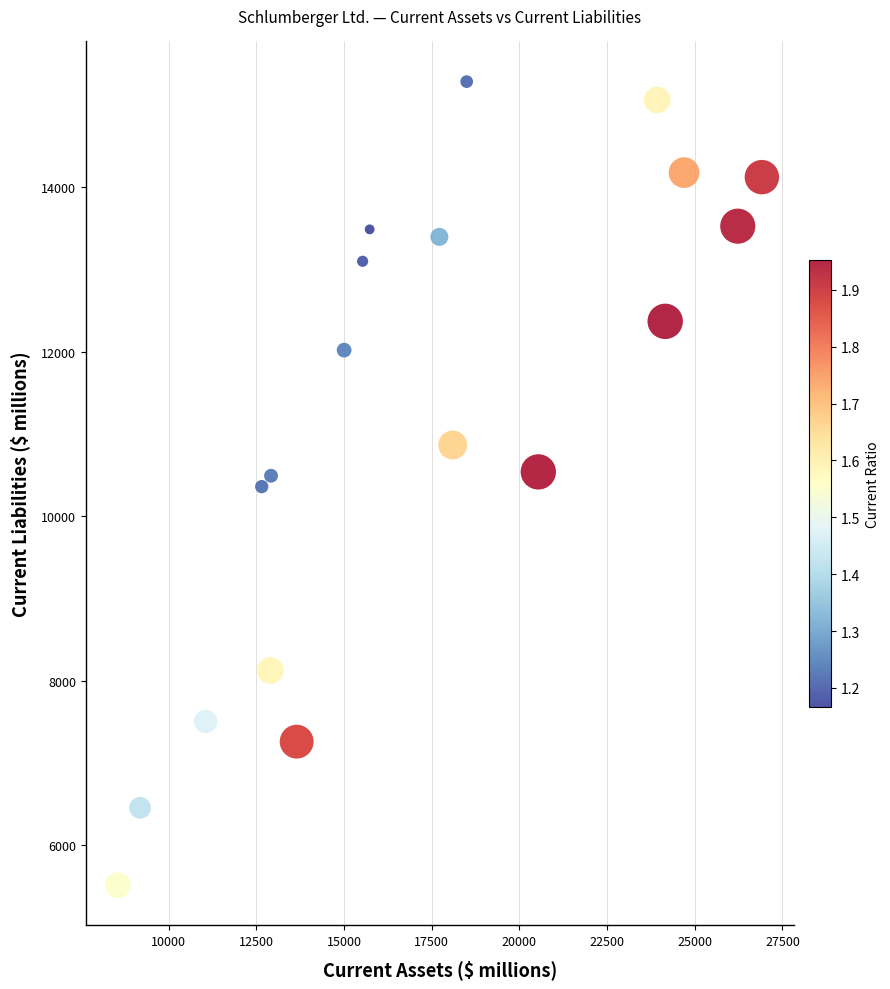

What is the range of X values (max minus min)?

18358